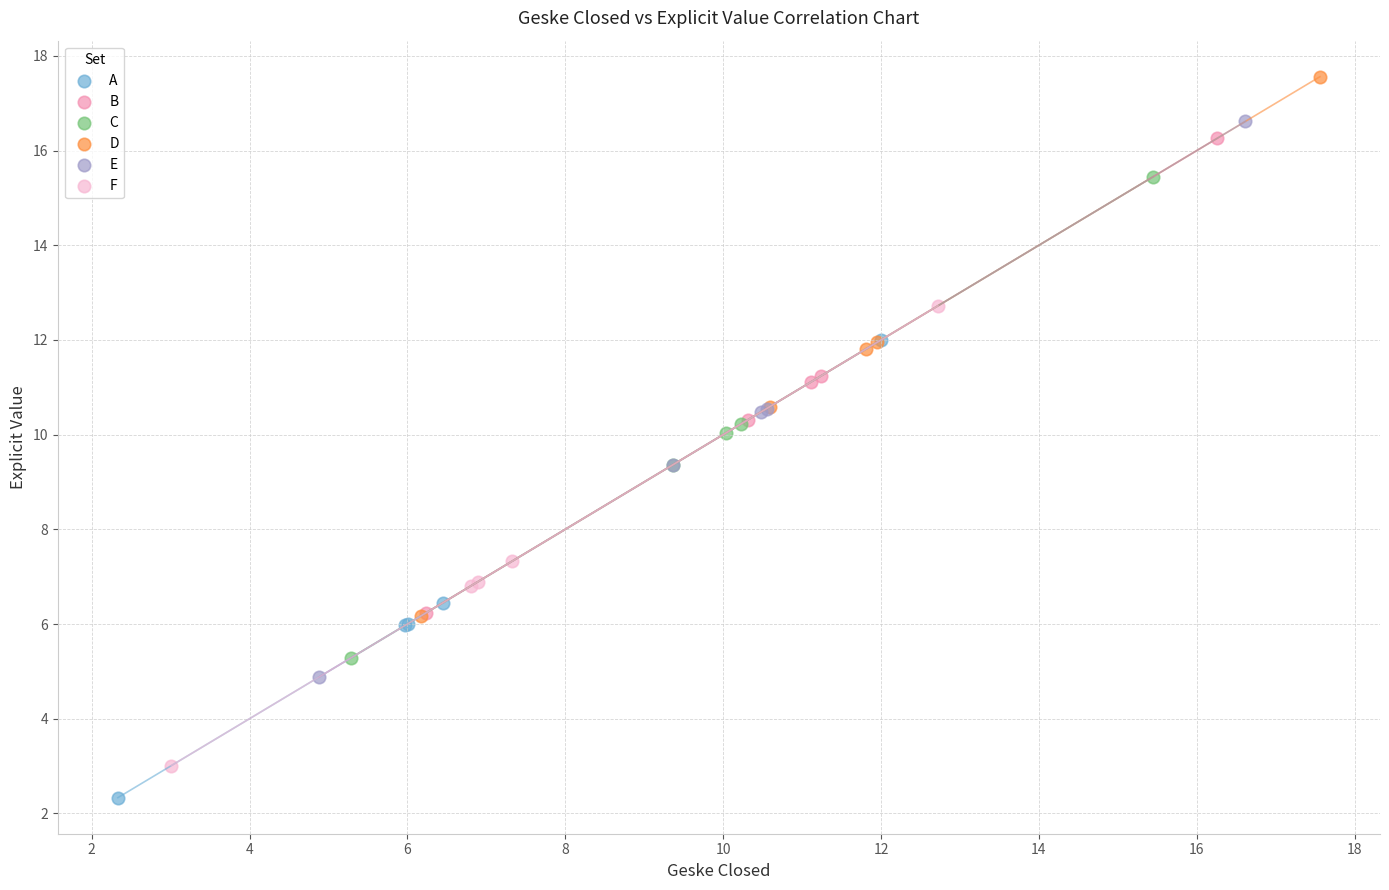

Which series contains the lowest Y value?

A